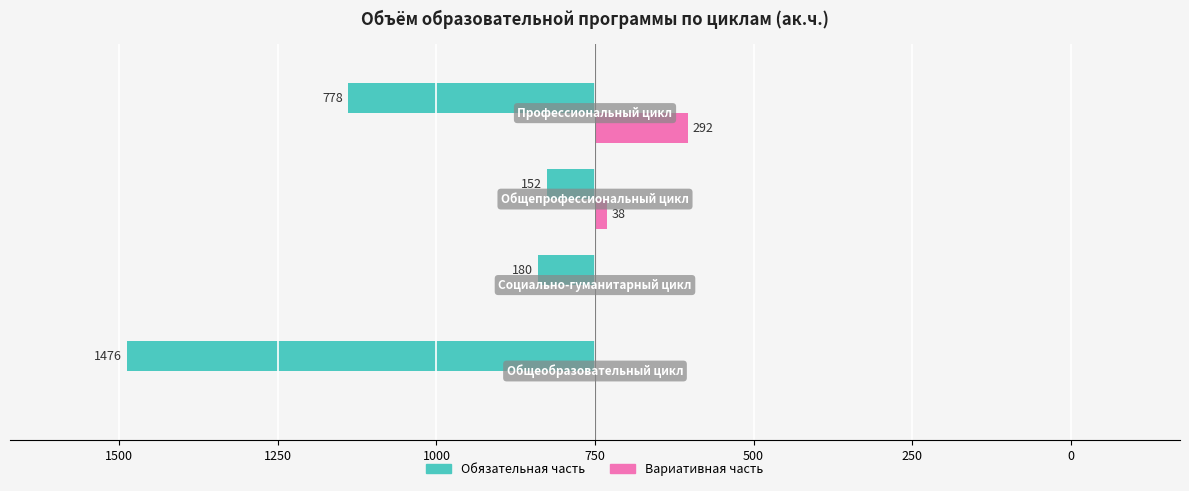

What are all the series names shown in the legend?

Обязательная часть, Вариативная часть